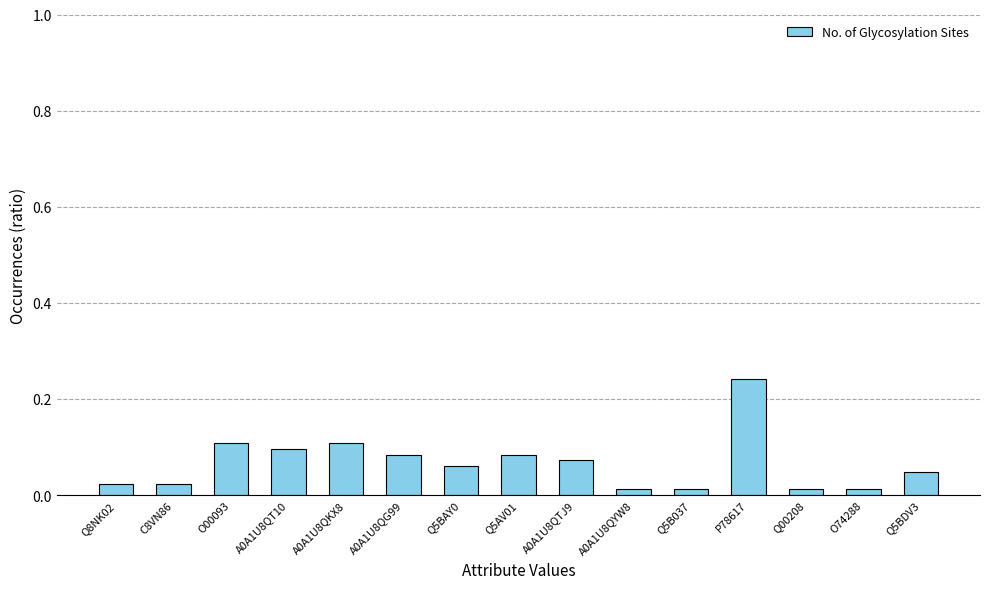

Which has a higher value, Q8NK02 or P78617?

P78617